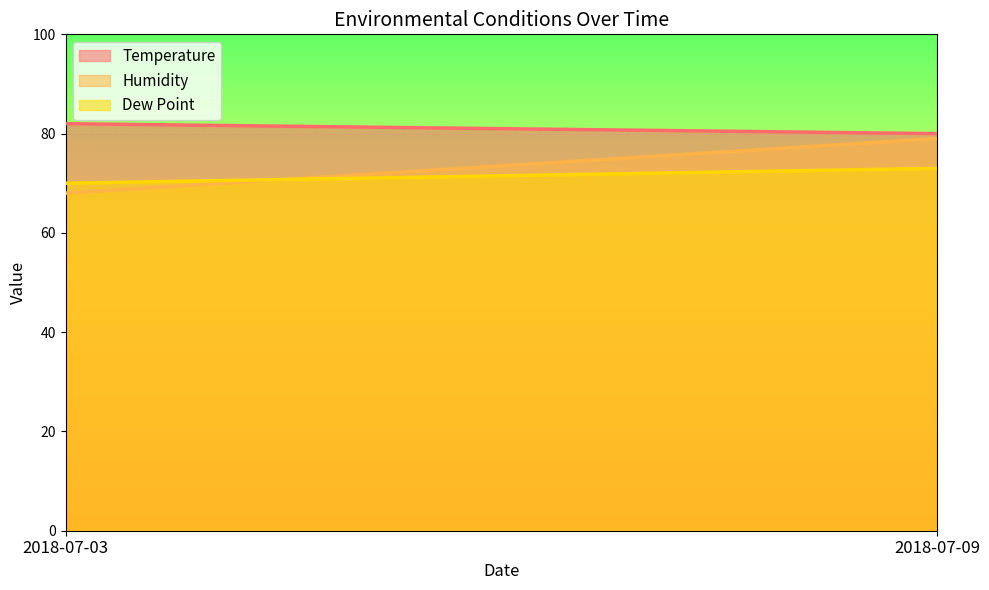

How many Dew Point values are between 70 and 73?

2